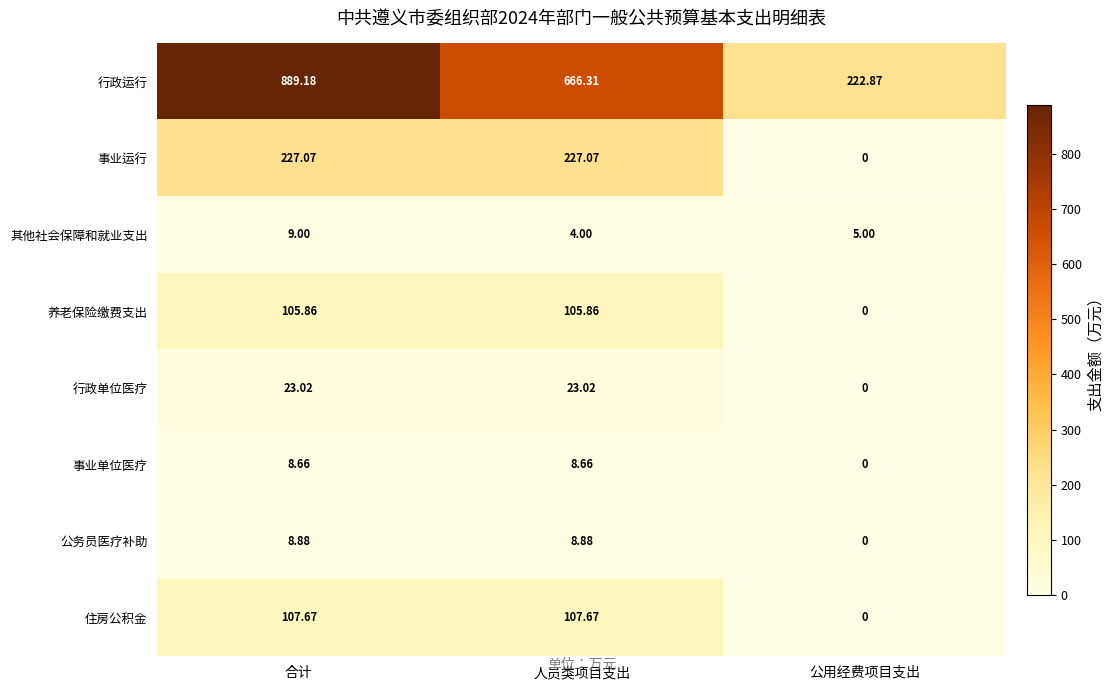

Is the value of 事业单位医疗 at 人员类项目支出 greater than the value of 养老保险缴费支出 at 人员类项目支出?

No